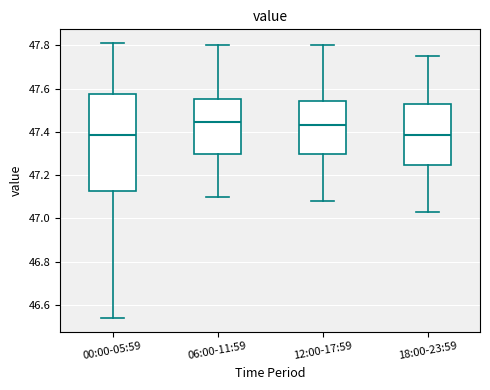

Comparing the boxes themselves (not the whiskers), which one is the tallest?

00:00-05:59